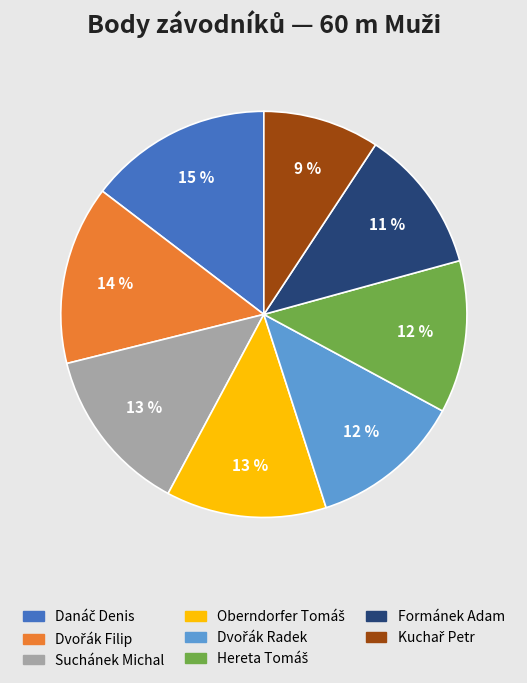

To the nearest percent, what is the average slice percentage?

12%